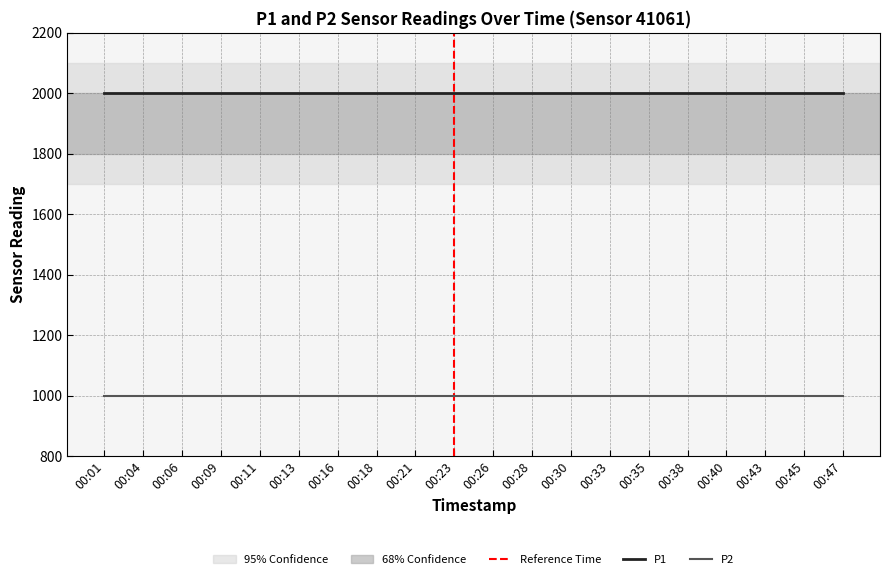

Which has a higher value, 00:11 or 00:09?

00:11